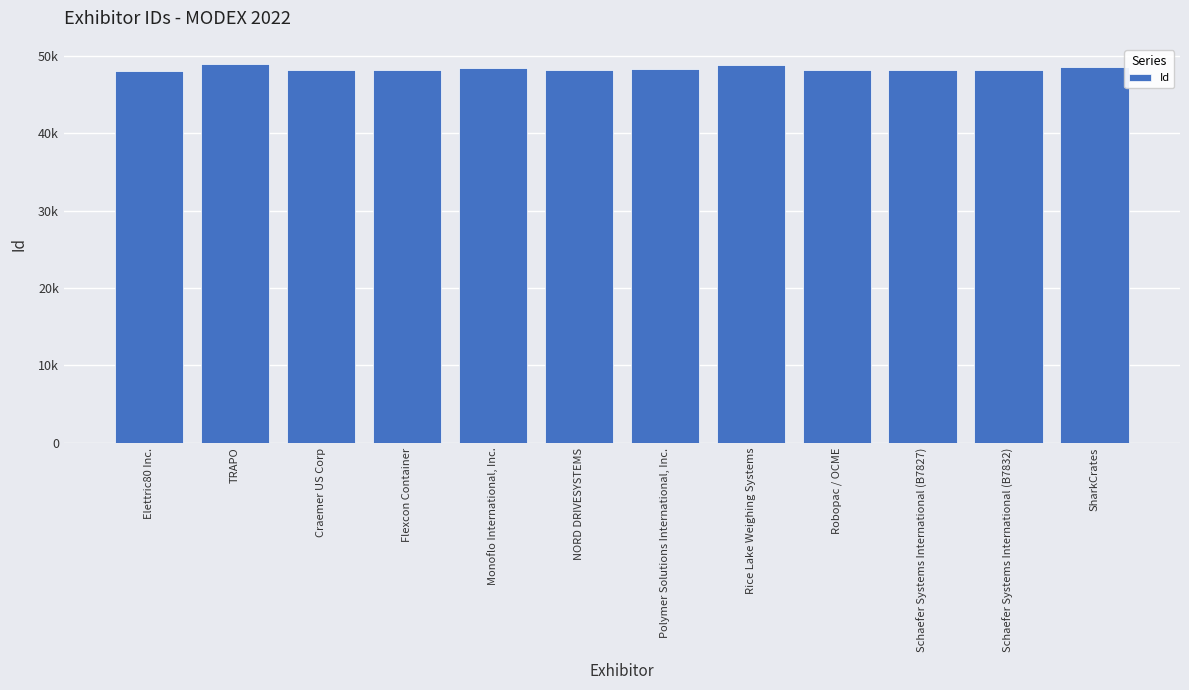

At which label is the value closest to 48527?

SharkCrates